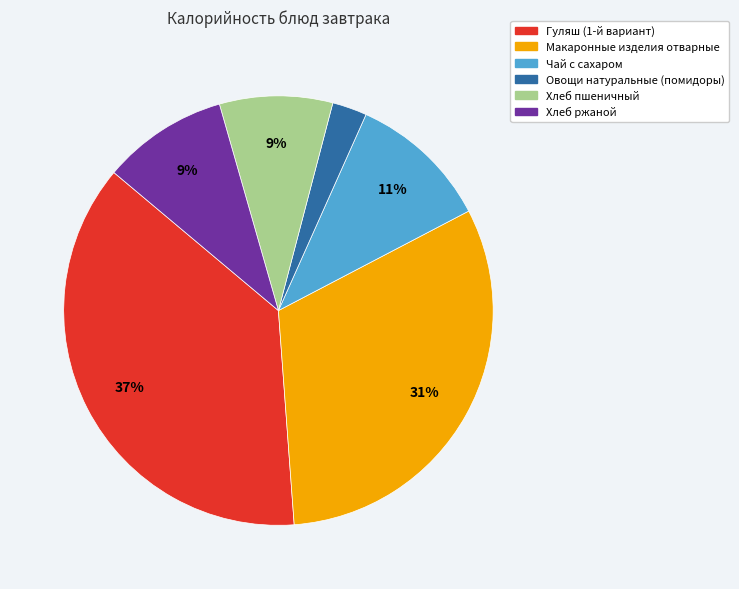

Which has a higher value, Овощи натуральные (помидоры) or Хлеб ржаной?

Хлеб ржаной